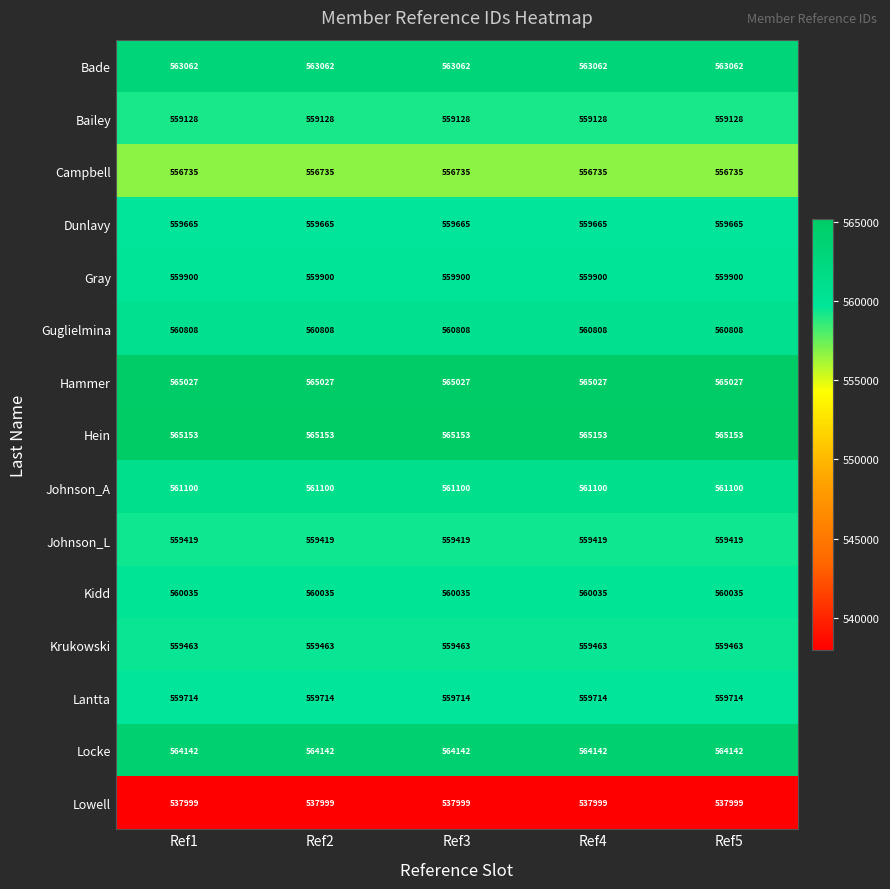

At how many categories does at least one series exceed 557624?

5